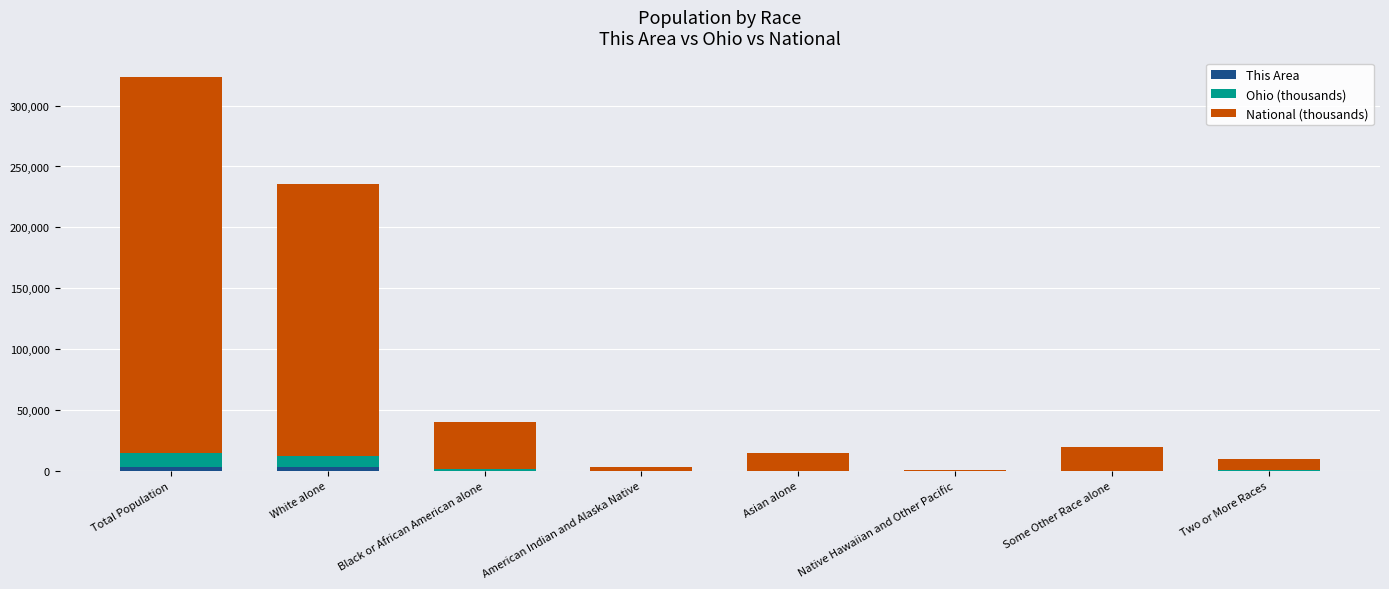

At which category is the sum across all series the highest?

Total Population